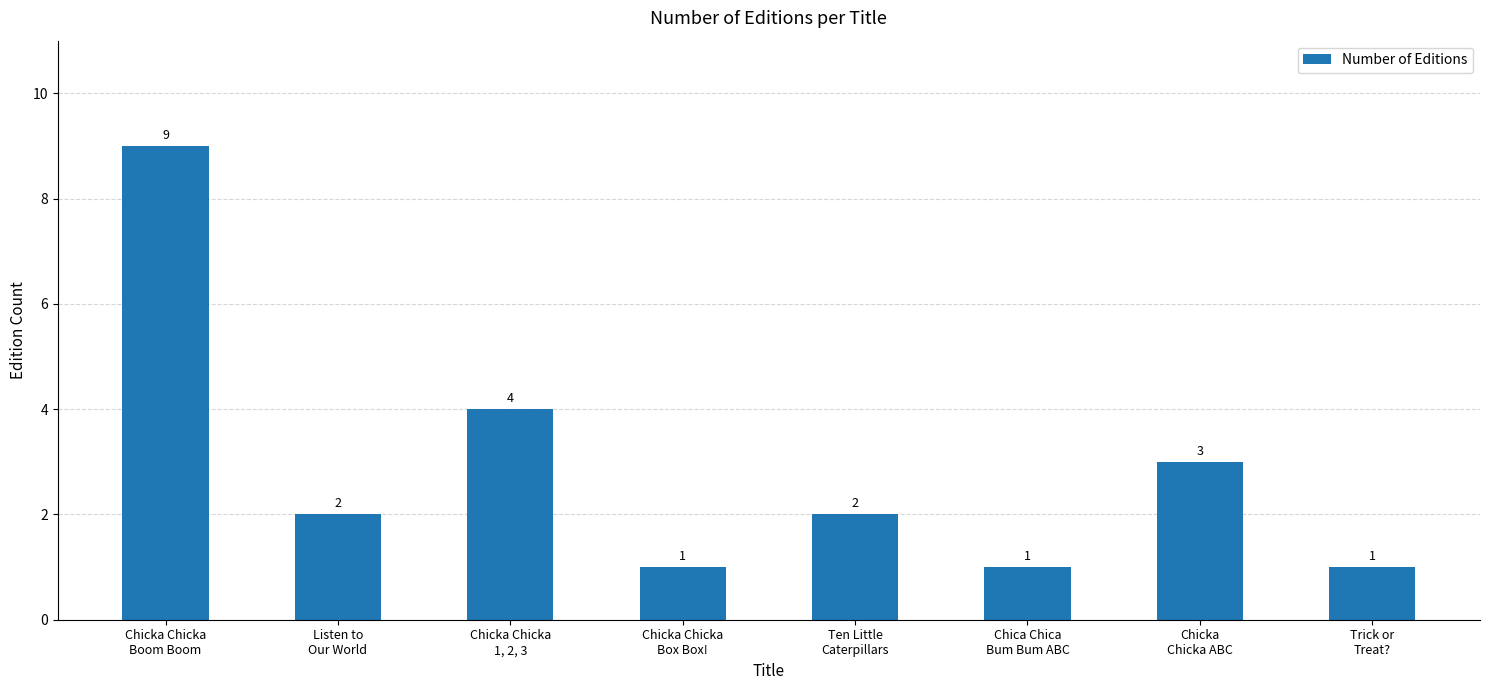

What is the sum of all values?

23